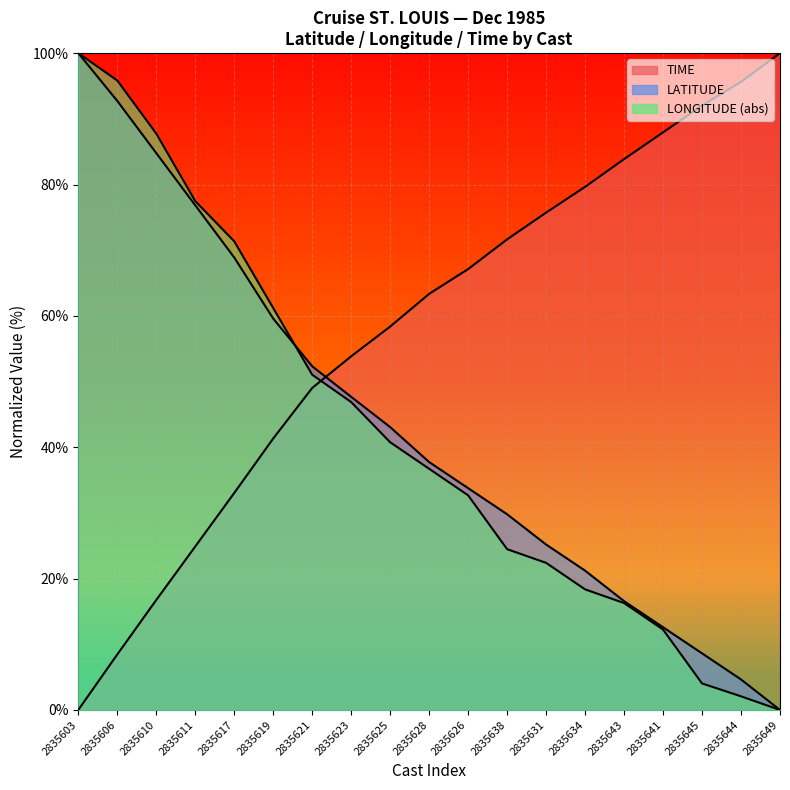

Which label corresponds to the largest value in the chart?

2835603